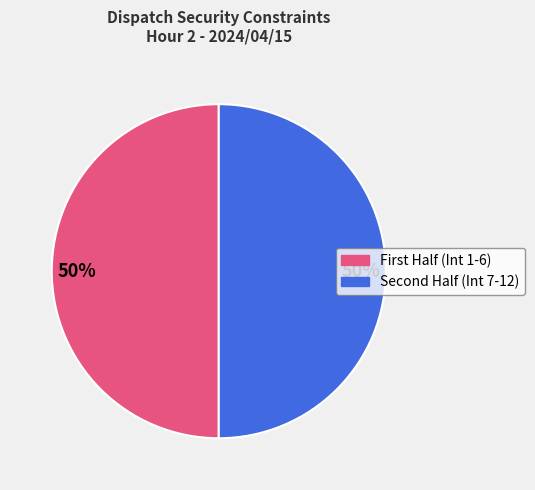

To the nearest percent, what is the average slice percentage?

50%